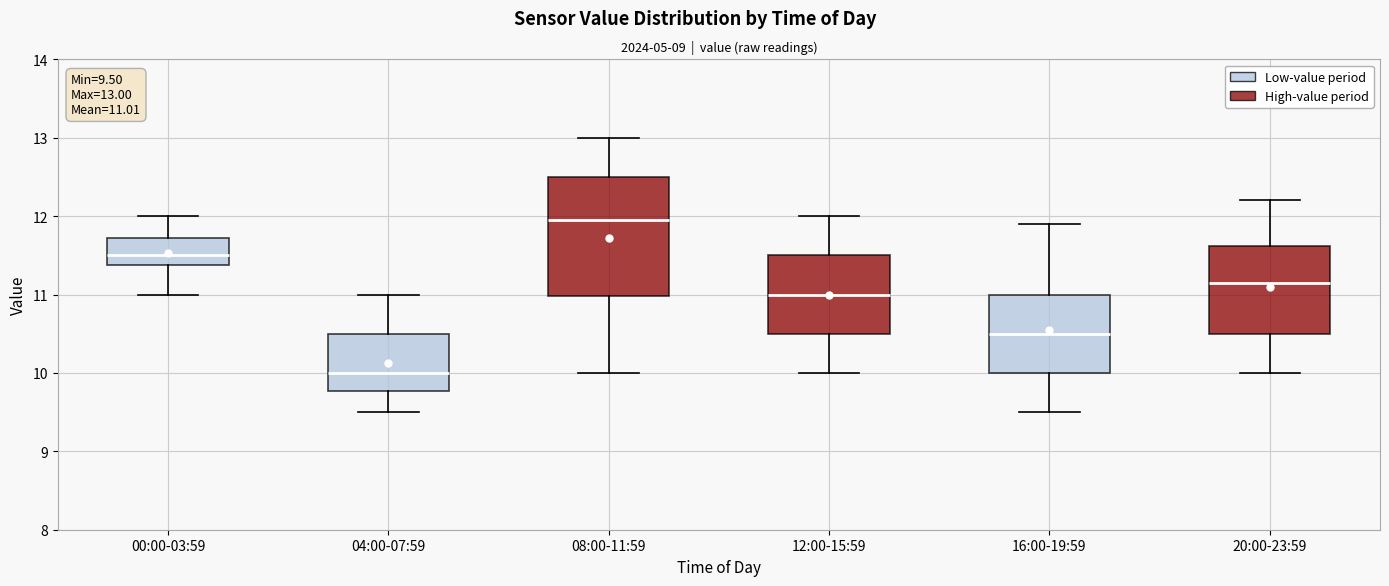

Comparing the boxes themselves (not the whiskers), which one is the tallest?

08:00-11:59